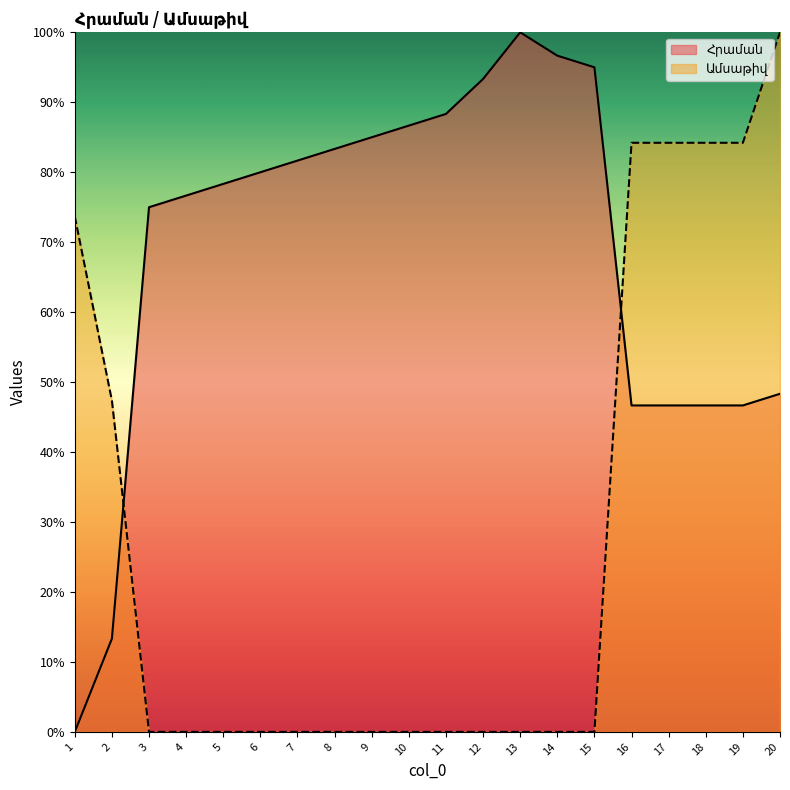

What is the difference between the maximum and minimum values in the Ամսաթիվ series?

100.0